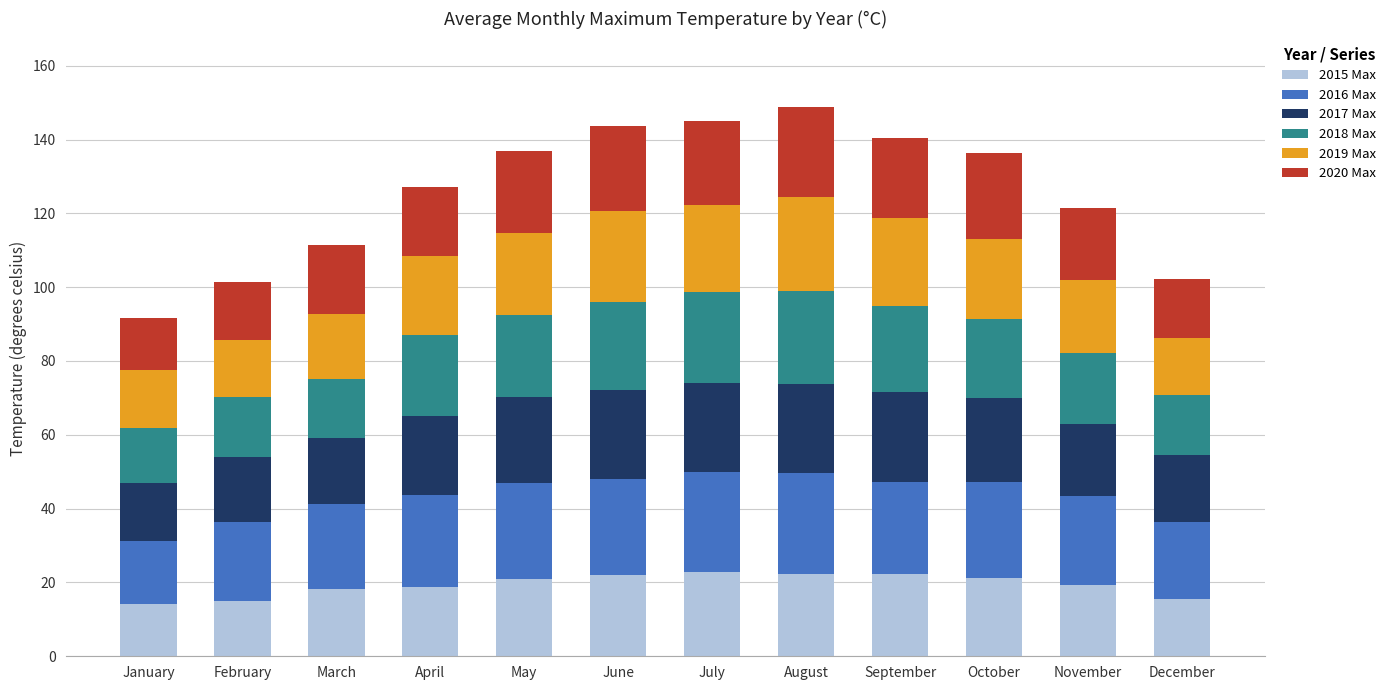

What are all the series names shown in the legend?

2015 Max, 2016 Max, 2017 Max, 2018 Max, 2019 Max, 2020 Max